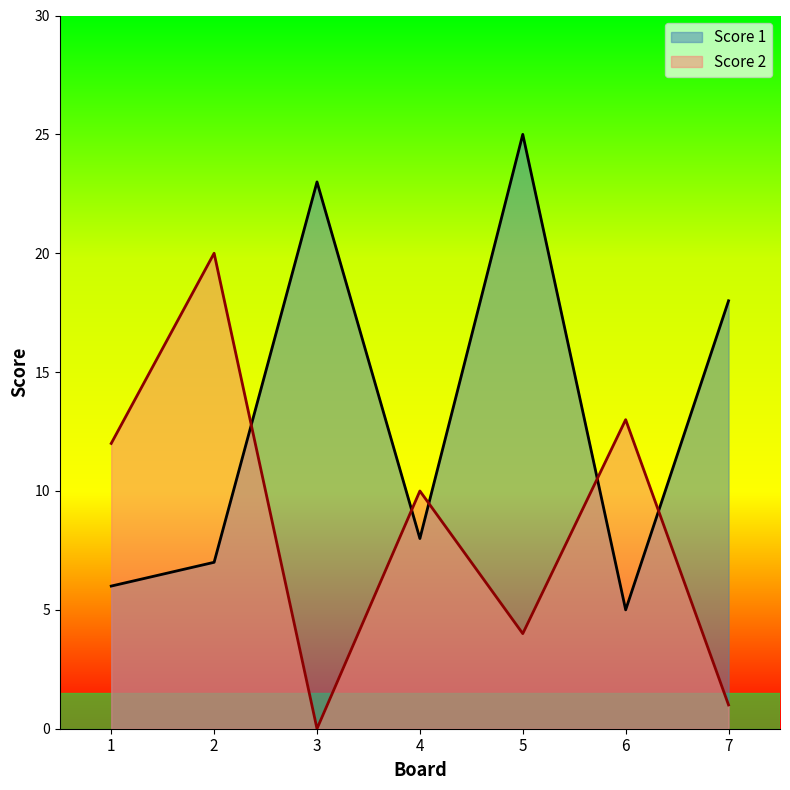

What is the value of the Score 2 point at the 5th from the left?

4